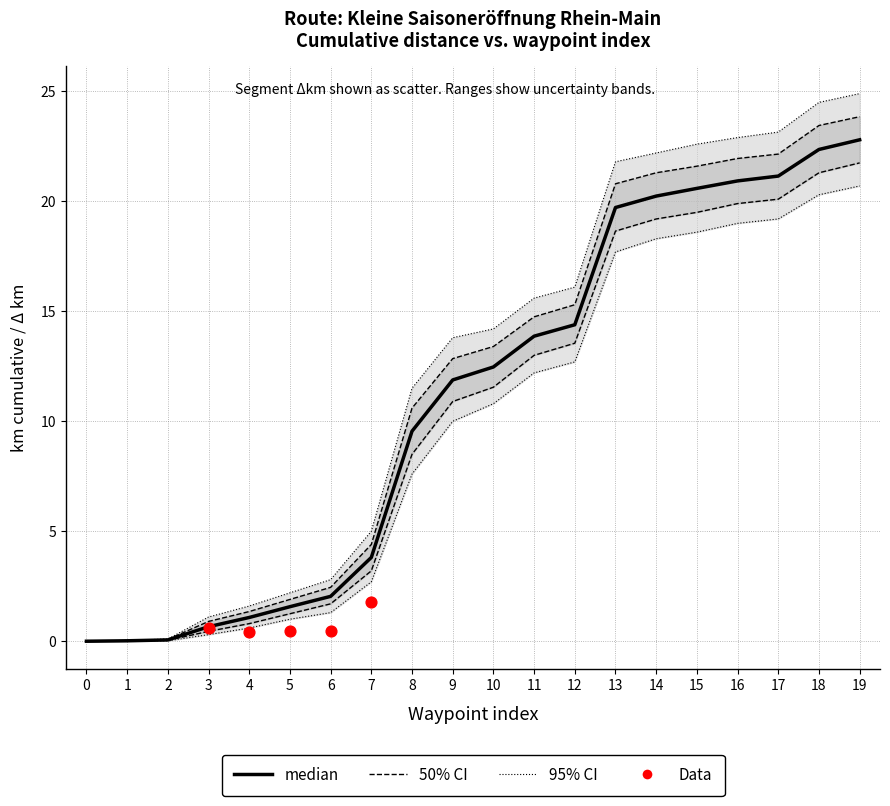

What is the total value across all series at 7?

19.1